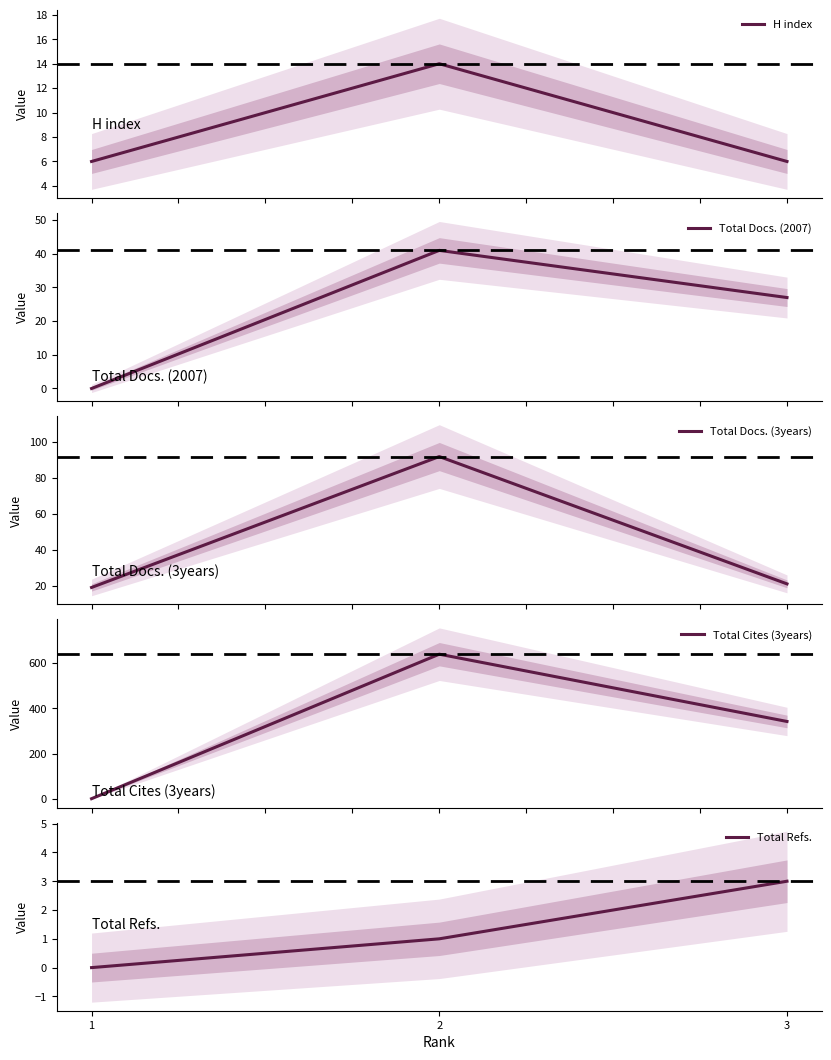

Which series has the widest spread of values?

Total Cites (3years)